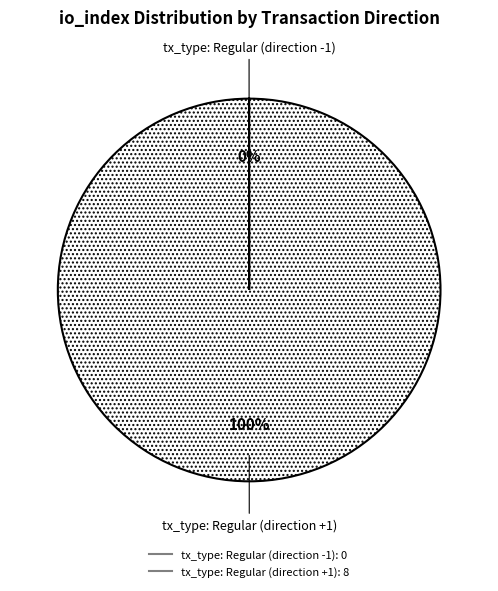

To the nearest percent, what is the difference between the largest and smallest slice percentages?

100%